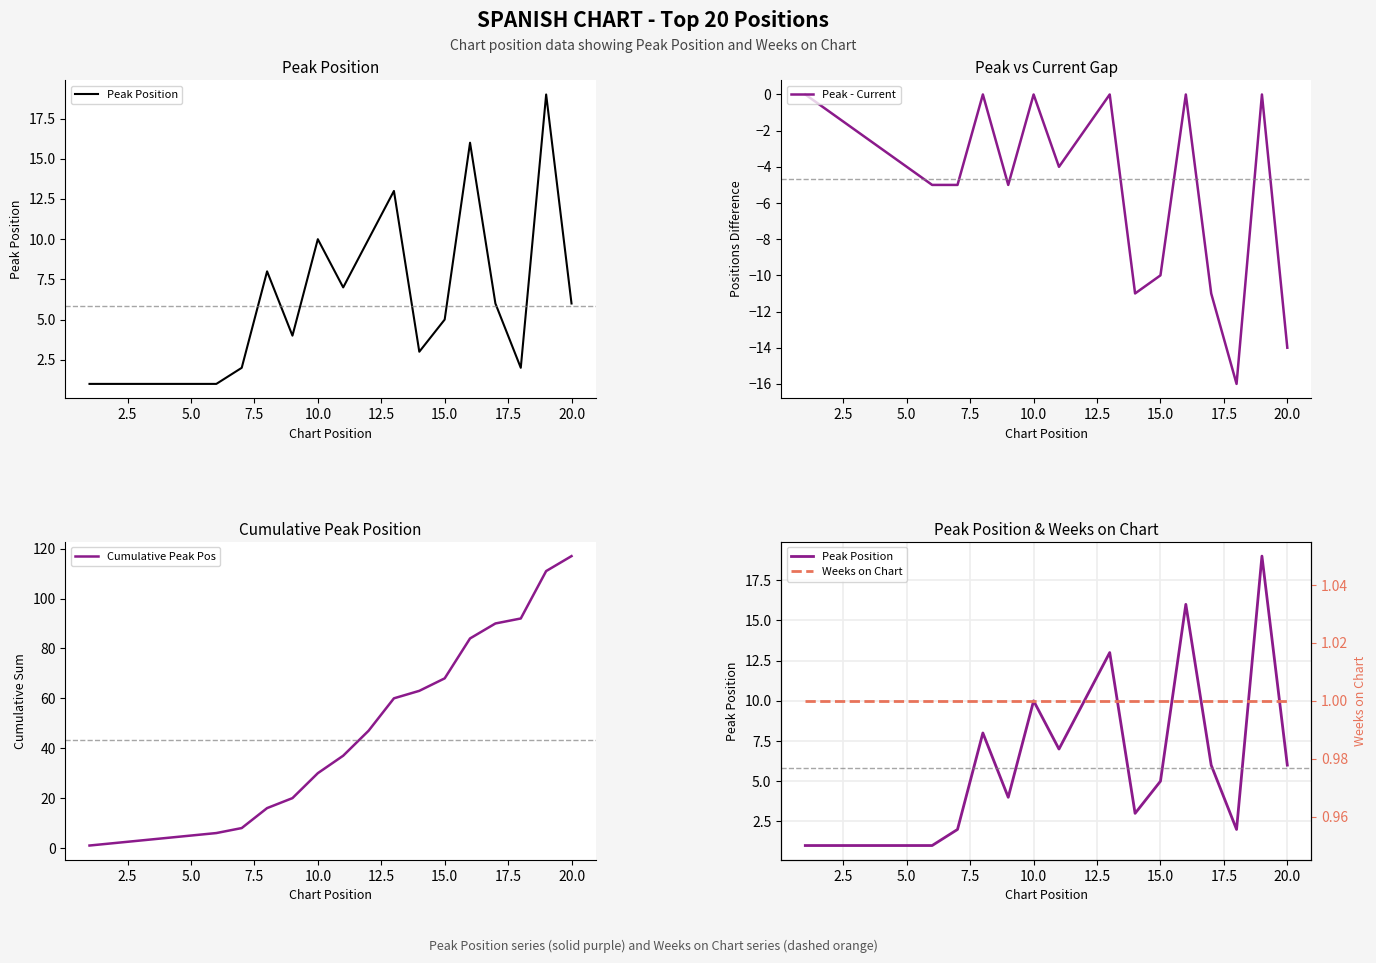

Is it true that Peak - Current equals -18 at 15.0?

False